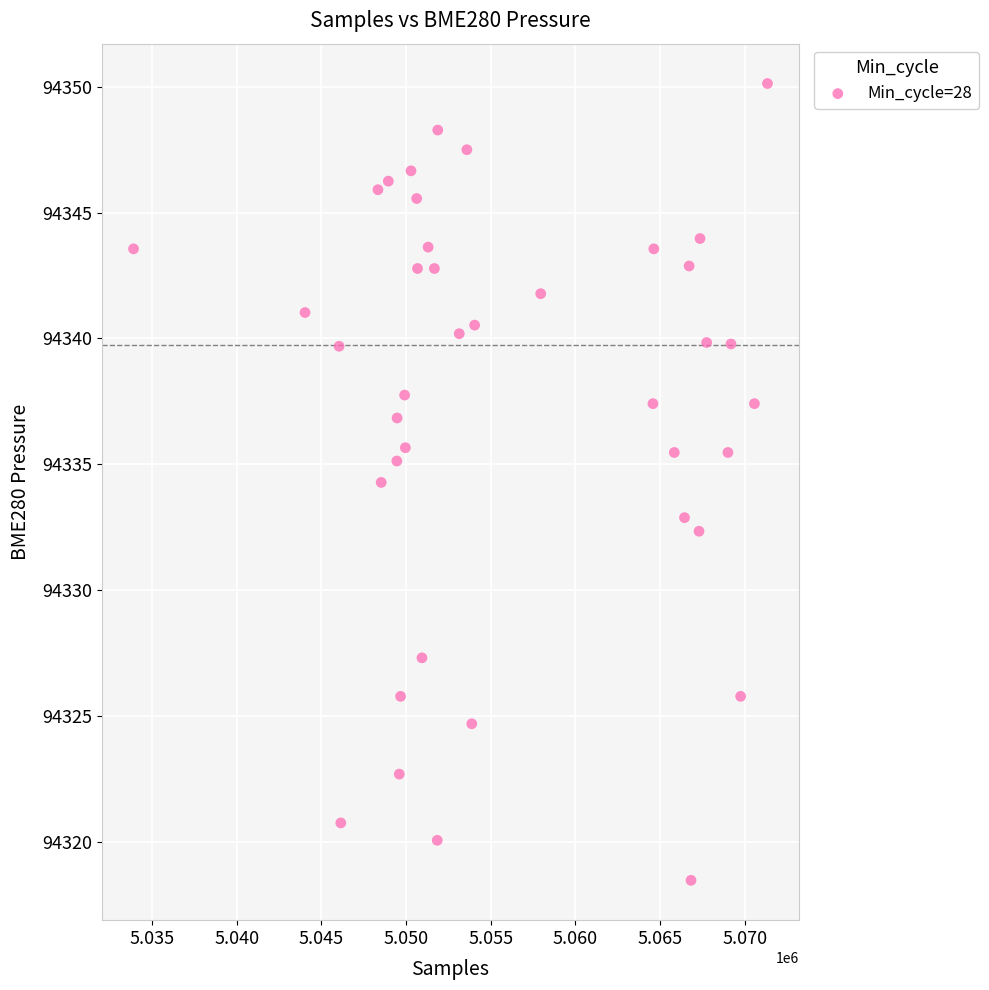

What is the range of X values (max minus min)?

37441.0